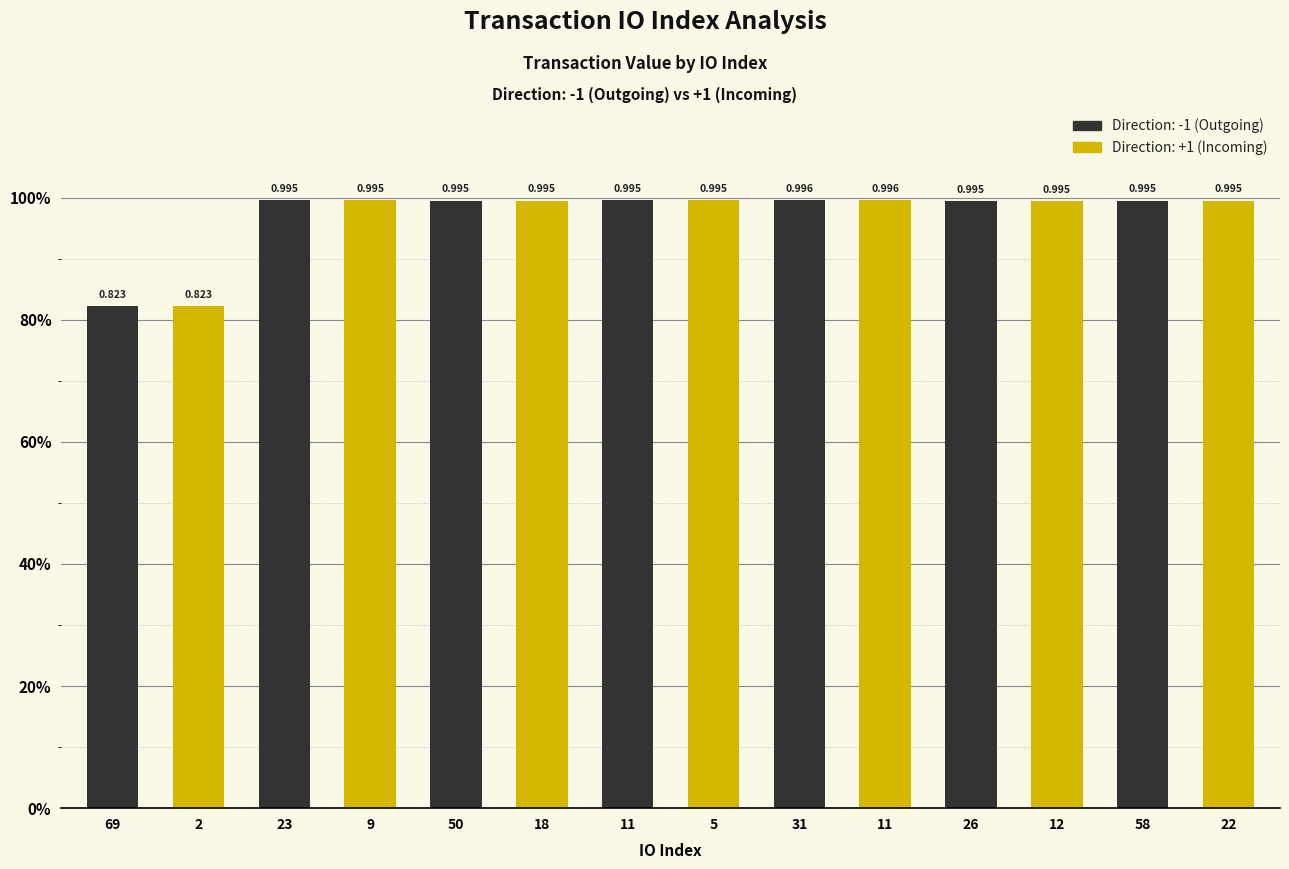

Are the bars horizontal?

No